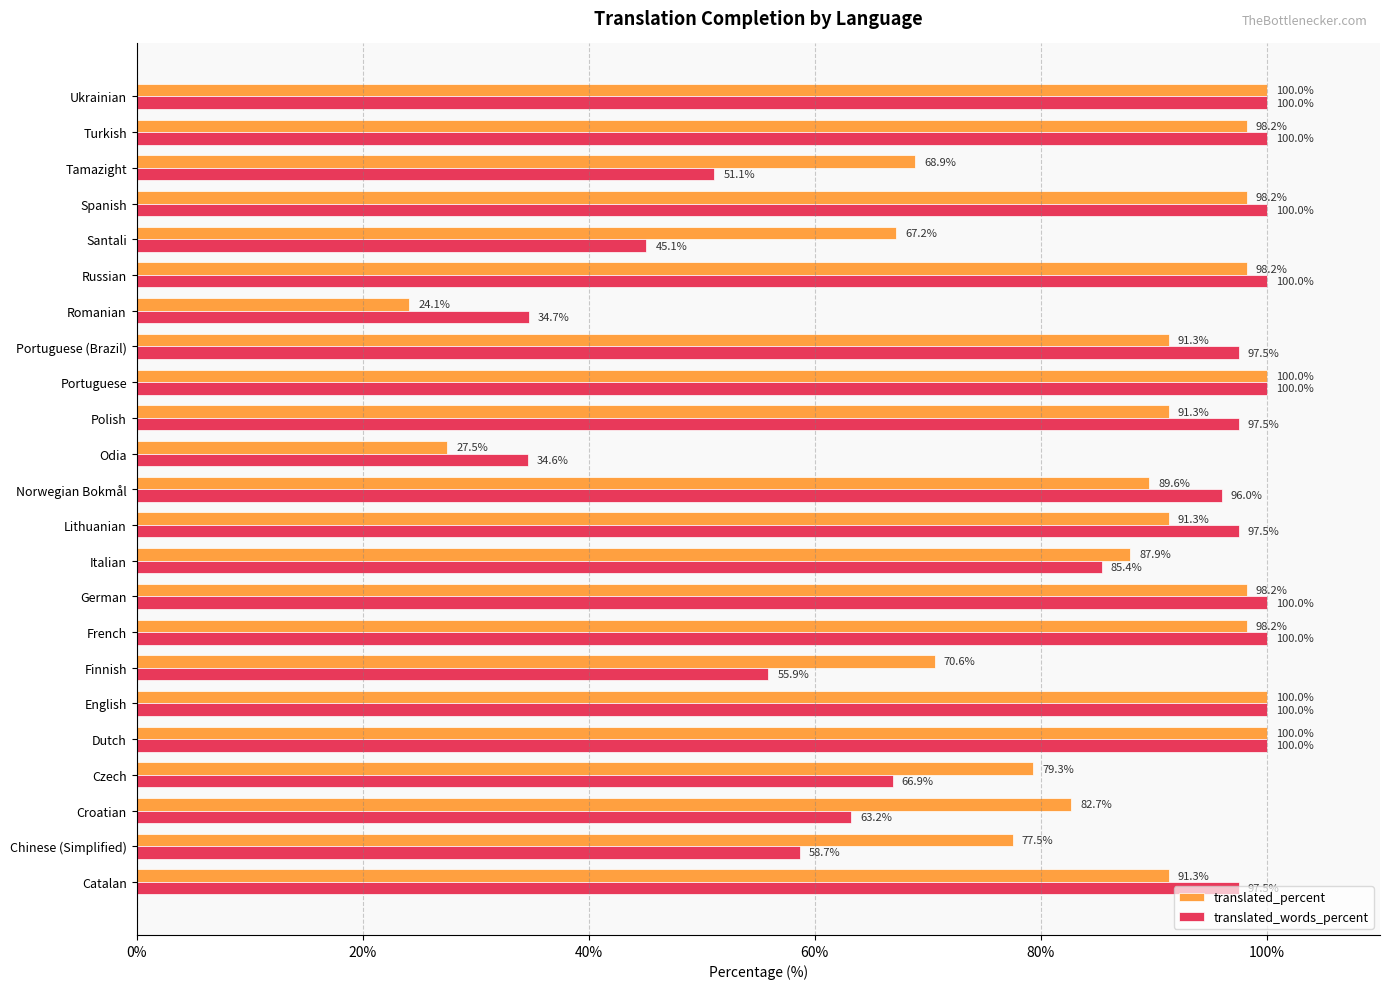

Is it true that translated_words_percent equals 20.5 at Tamazight?

False